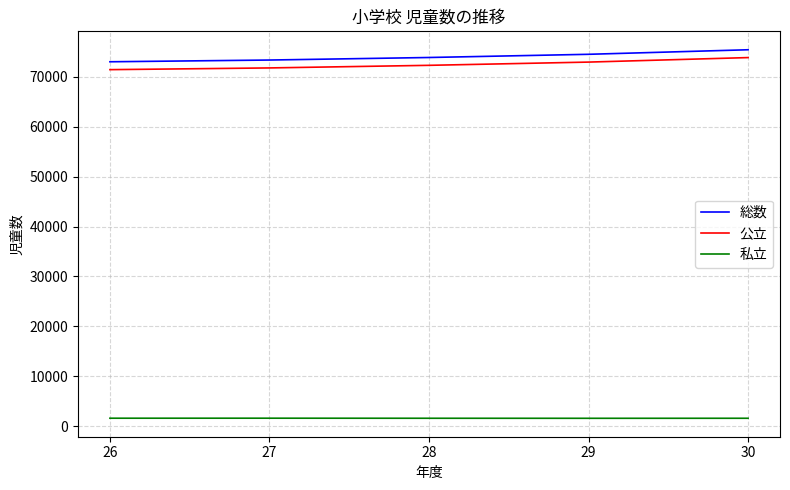

The value of 私立 at 27 is 1582. True or false?

True